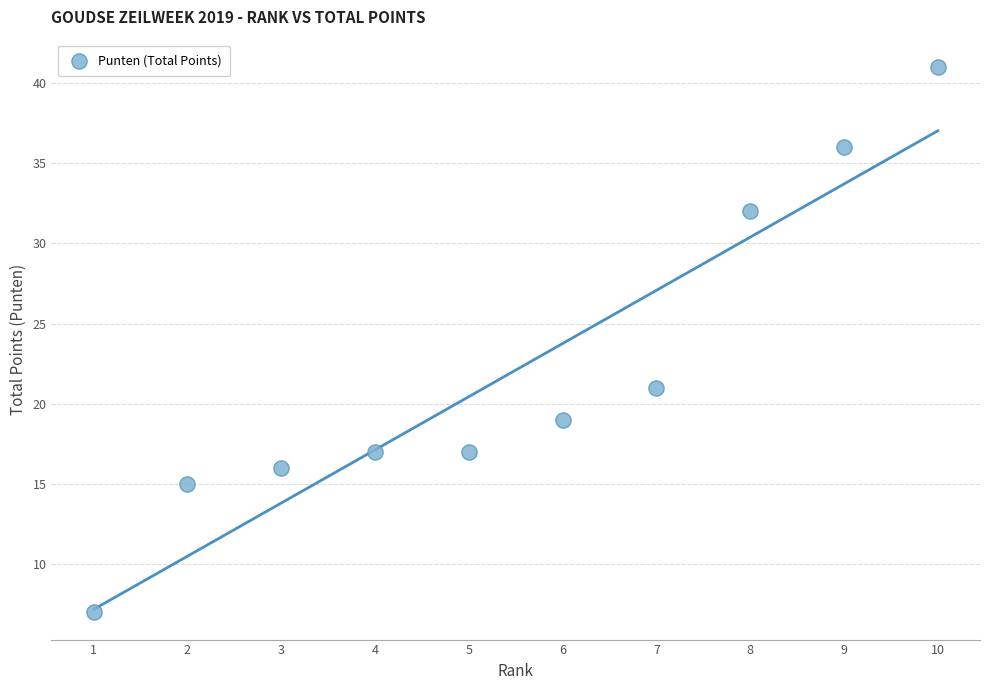

What is the average X value?

6